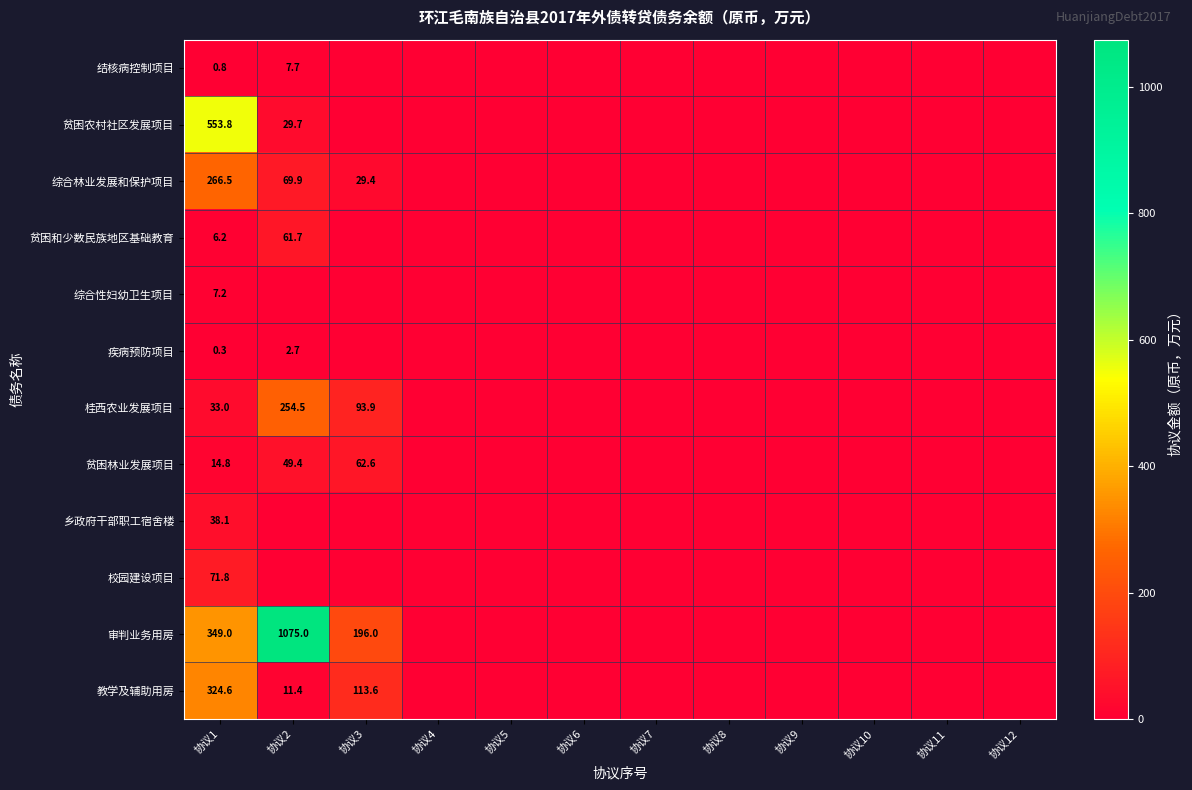

The 审判业务用房 series shows 584.4 at 协议1. True or false?

False